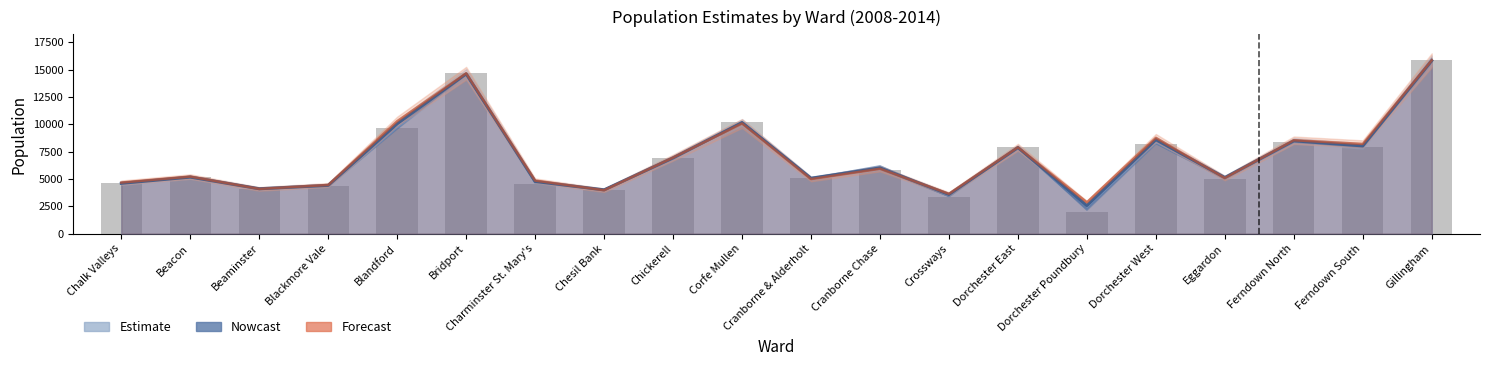

Rank the categories by Estimate (Year 2012) value from highest to lowest.

Gillingham, Bridport, Corfe Mullen, Blandford, Dorchester West, Ferndown North, Ferndown South, Dorchester East, Chickerell, Cranborne Chase, Beacon, Eggardon, Cranborne & Alderholt, Charminster St. Mary's, Chalk Valleys, Blackmore Vale, Beaminster, Chesil Bank, Crossways, Dorchester Poundbury